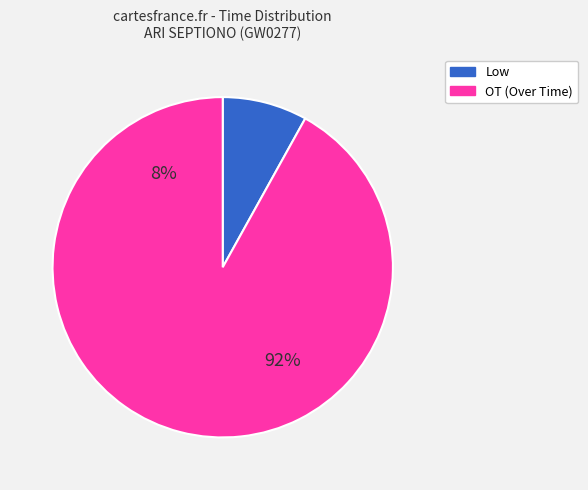

Between OT and 3, which is larger?

OT